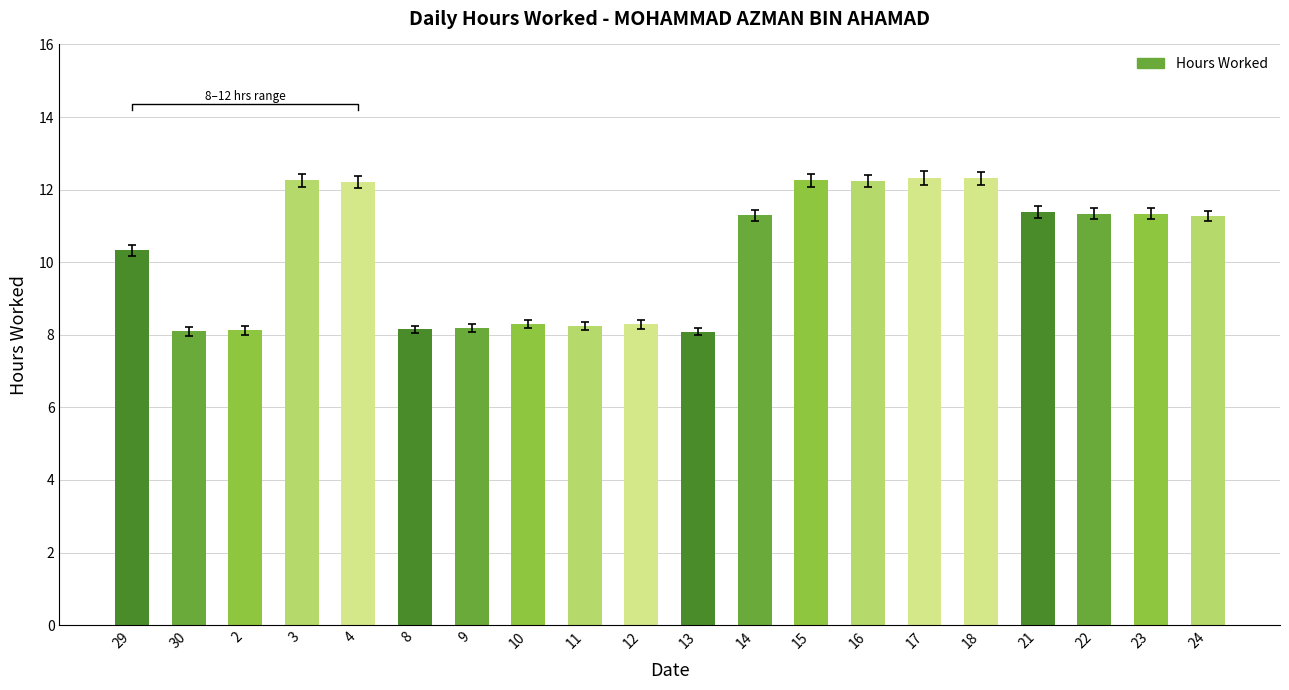

Which has a higher value, 14 or 24?

14